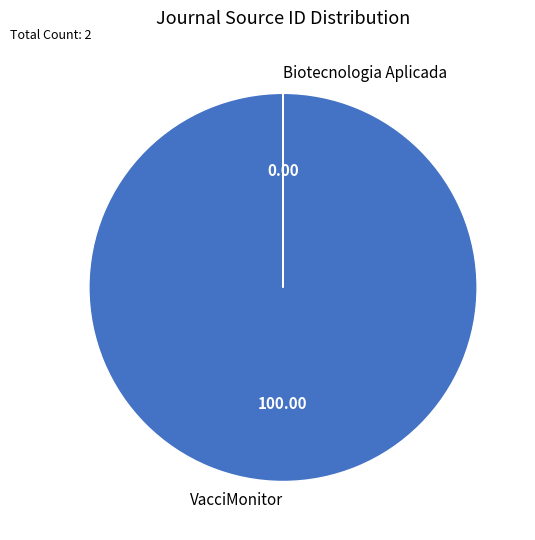

Which category has the biggest portion of the pie?

VacciMonitor